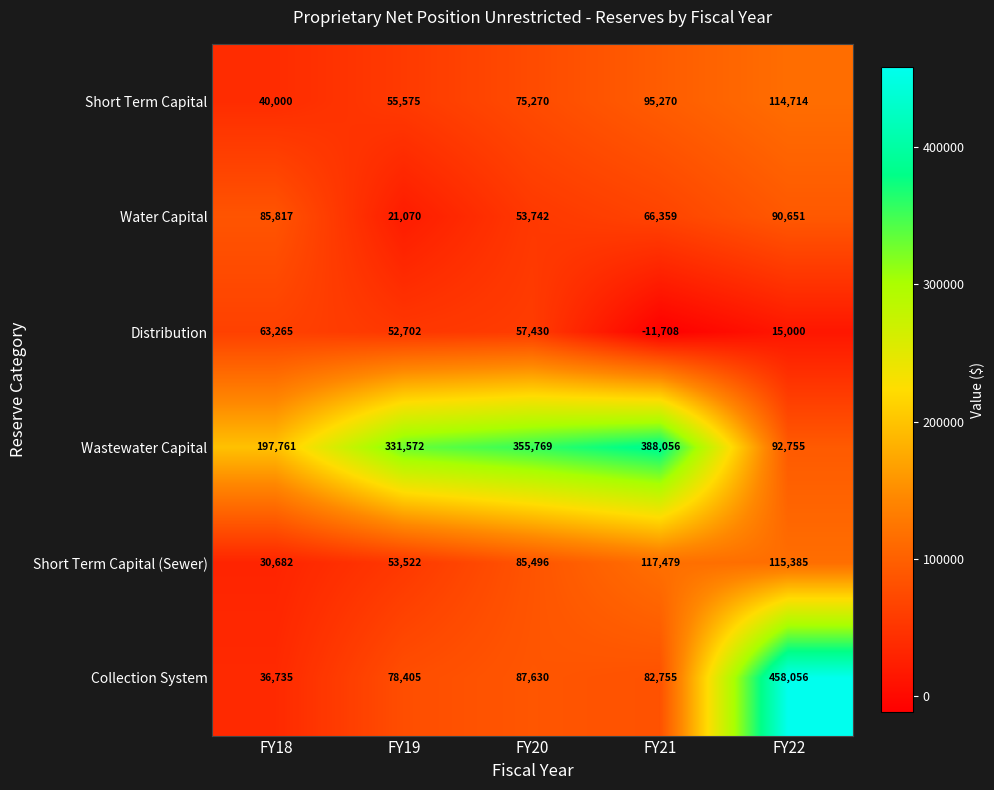

At how many categories does at least one series exceed 448965?

1